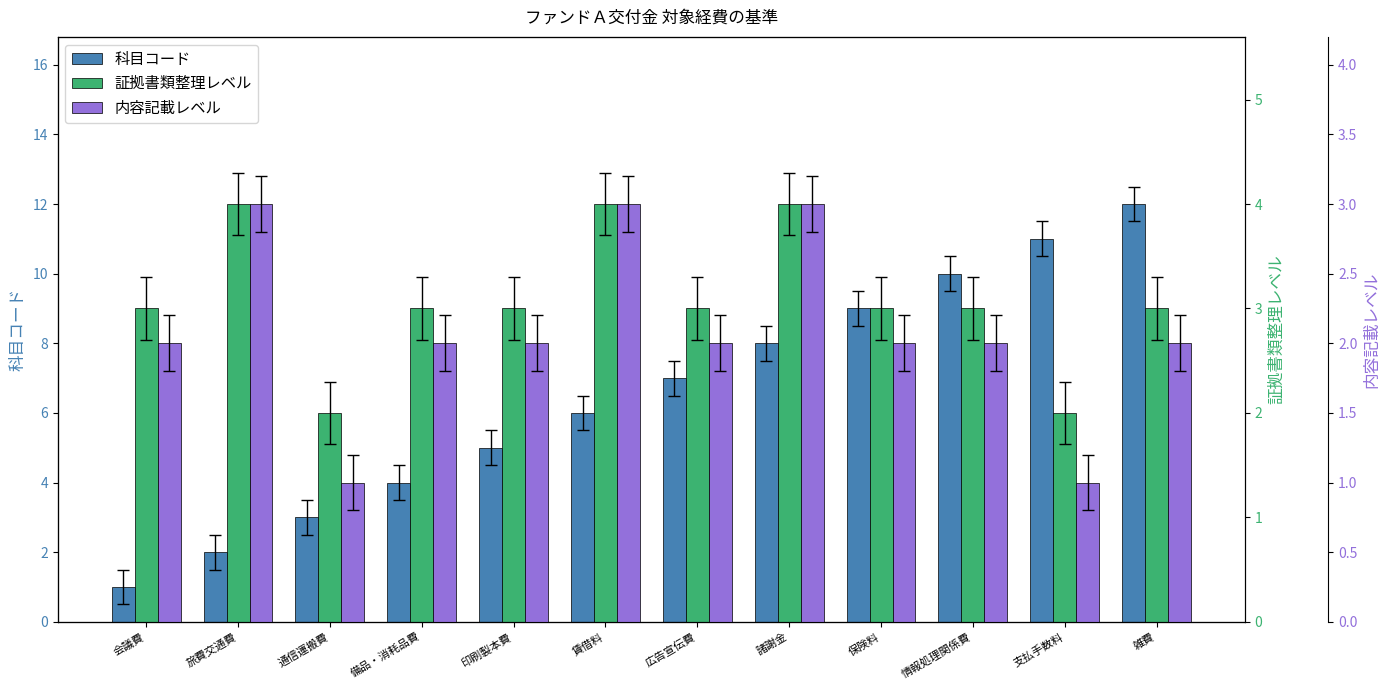

At which label is 科目コード closest to 6?

賃借料